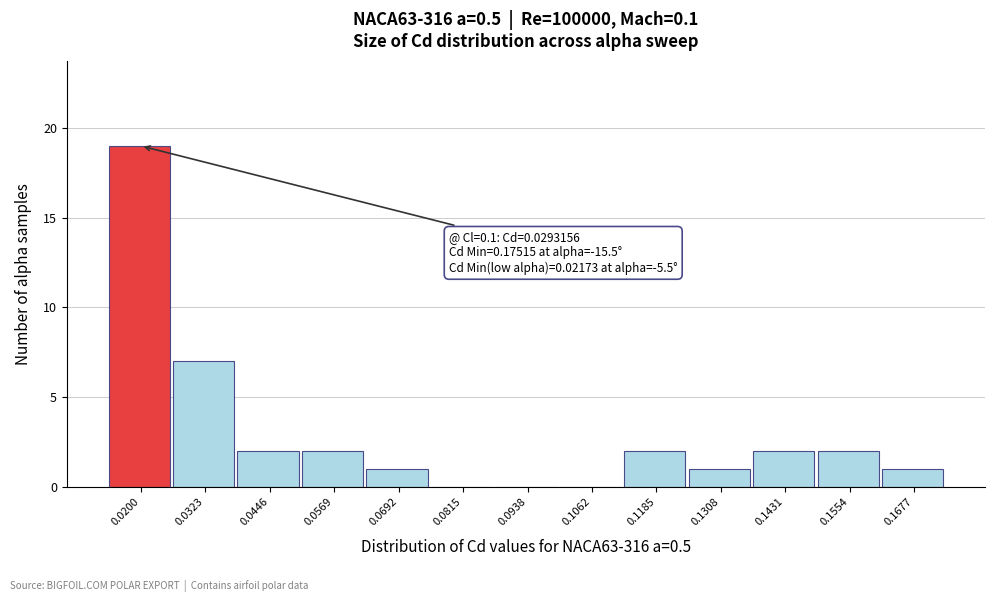

Reading left to right, list all the values displayed in this chart.

0.0200=19	0.0323=7	0.0446=2	0.0569=2	0.0692=1	0.0815=0	0.0938=0	0.1062=0	0.1185=2	0.1308=1	0.1431=2	0.1554=2	0.1677=1